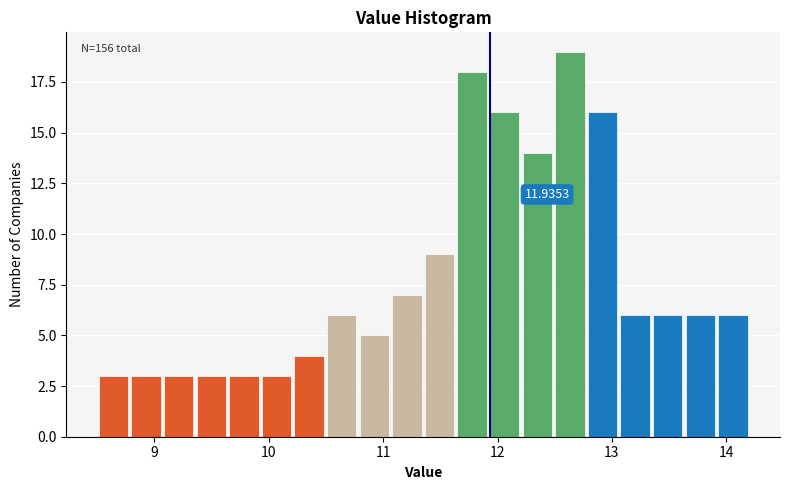

Read against the x-axis, roughly where is the centre of the tallest bar?

12.6